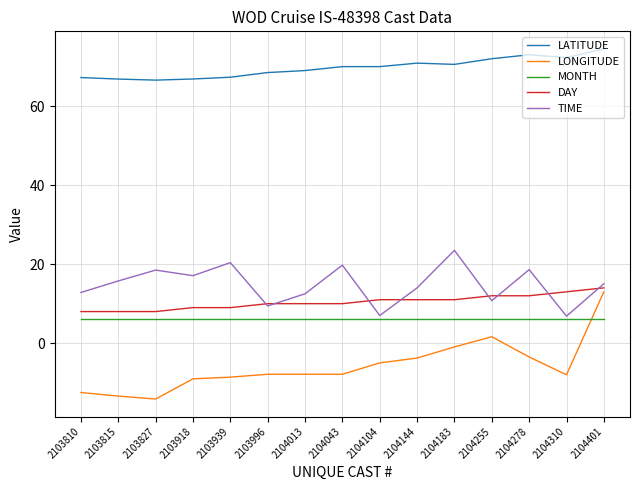

True or false: TIME has more than 1 points higher than both neighbors.

True